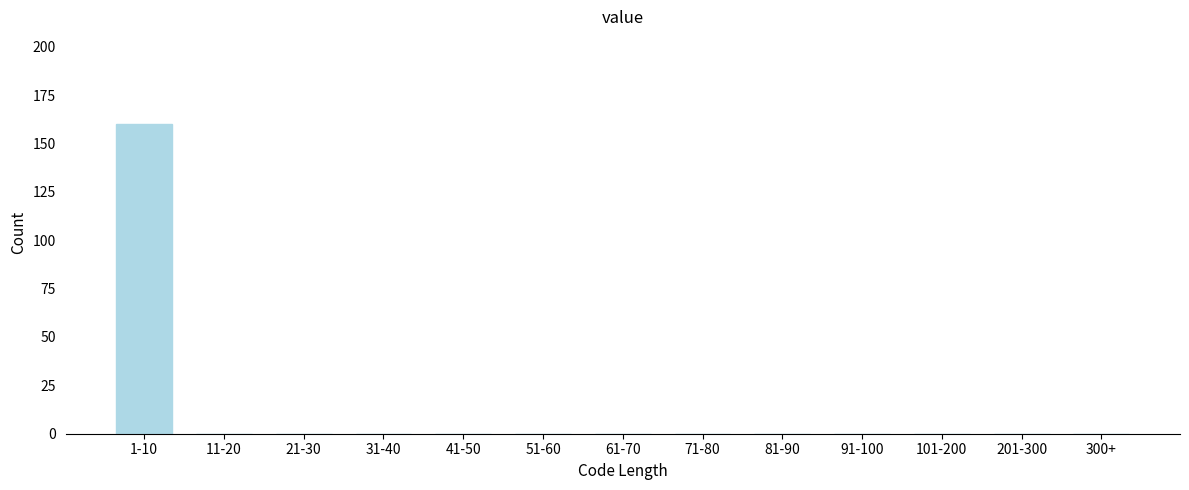

Reading right to left, what are all the values shown in this chart?

300+=0	201-300=0	101-200=0	91-100=0	81-90=0	71-80=0	61-70=0	51-60=0	41-50=0	31-40=0	21-30=0	11-20=0	1-10=160